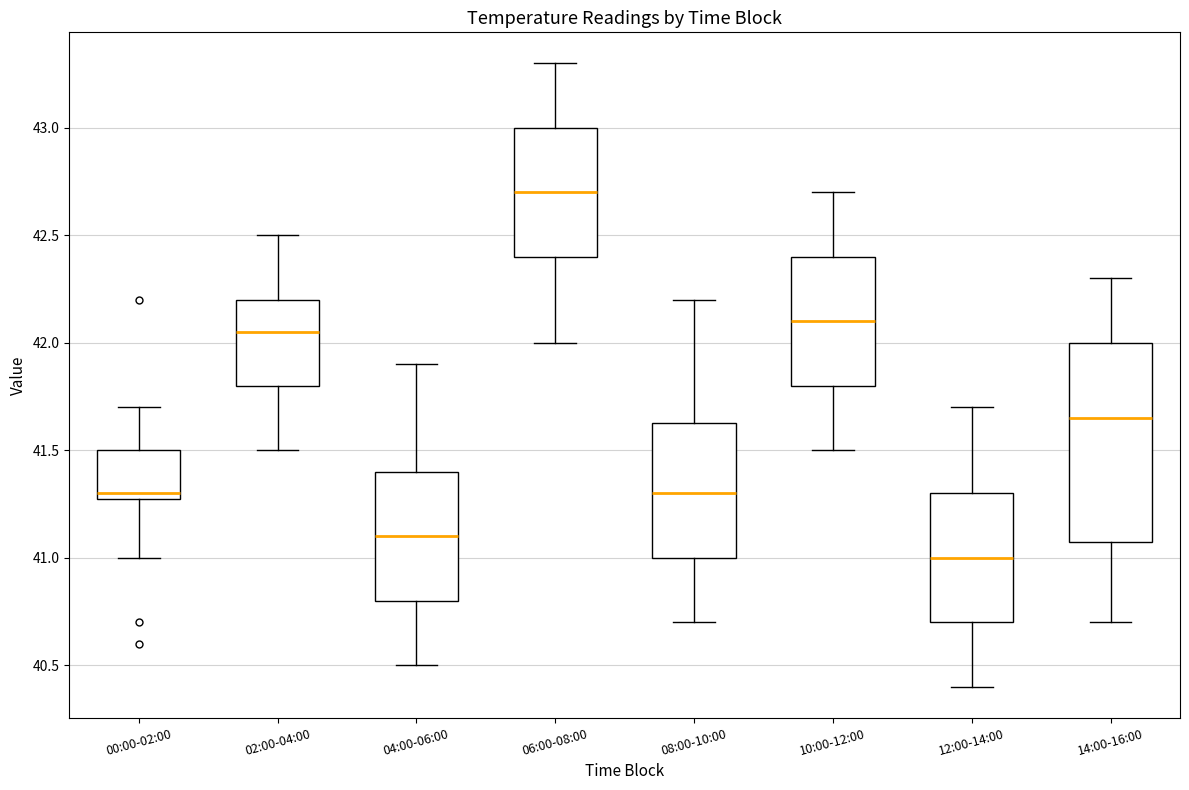

Reading left to right, read every box against the y-axis: the position of its median line, the range the box covers, and the ends of its whiskers. The values are not printed on the chart, so give them approximately, as read against the axis.

00:00-02:00: median 41.30 (just above the box's lower edge), box 41.30 to 41.50, whiskers 41.00 to 41.70
02:00-04:00: median 42.05, box 41.80 to 42.20, whiskers 41.50 to 42.50
04:00-06:00: median 41.10, box 40.80 to 41.40, whiskers 40.50 to 41.90
06:00-08:00: median 42.70, box 42.40 to 43.00, whiskers 42.00 to 43.30
08:00-10:00: median 41.30, box 41.00 to 41.65, whiskers 40.70 to 42.20
10:00-12:00: median 42.10, box 41.80 to 42.40, whiskers 41.50 to 42.70
12:00-14:00: median 41.00, box 40.70 to 41.30, whiskers 40.40 to 41.70
14:00-16:00: median 41.65, box 41.10 to 42.00, whiskers 40.70 to 42.30